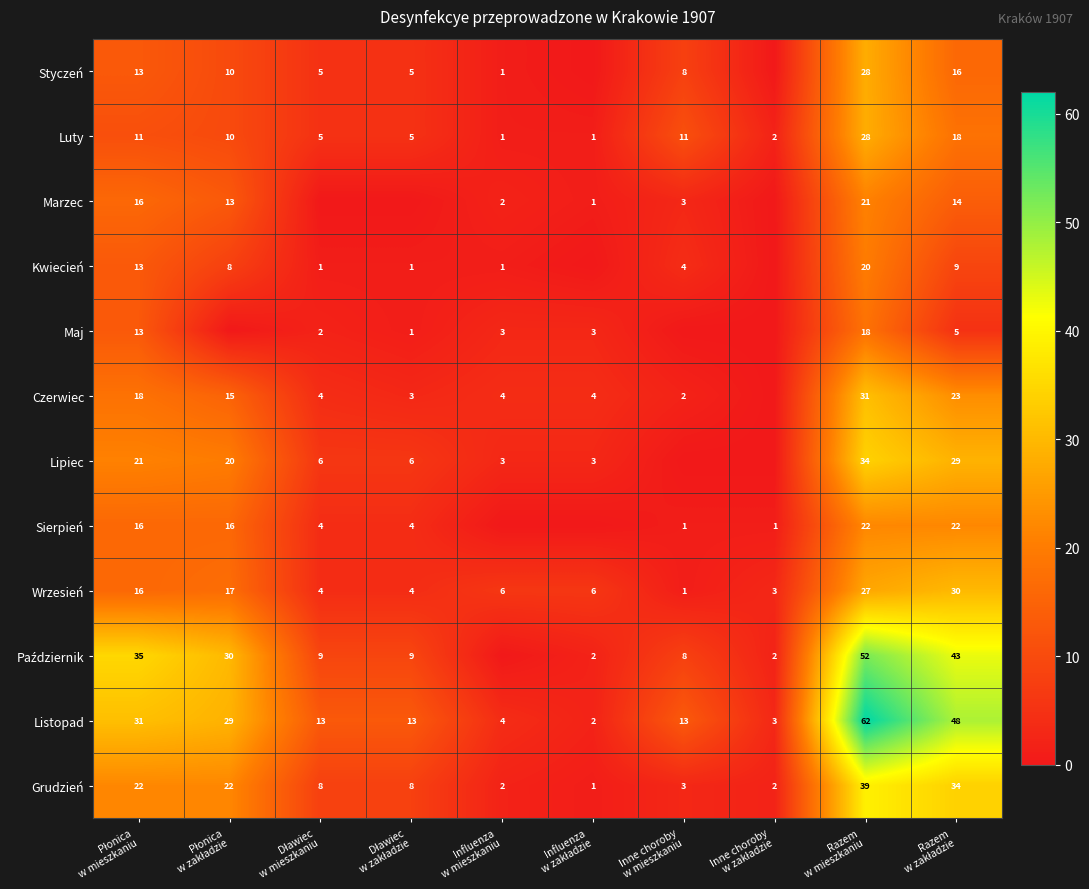

What is the difference between the second highest and minimum values in the Grudzień series?

33